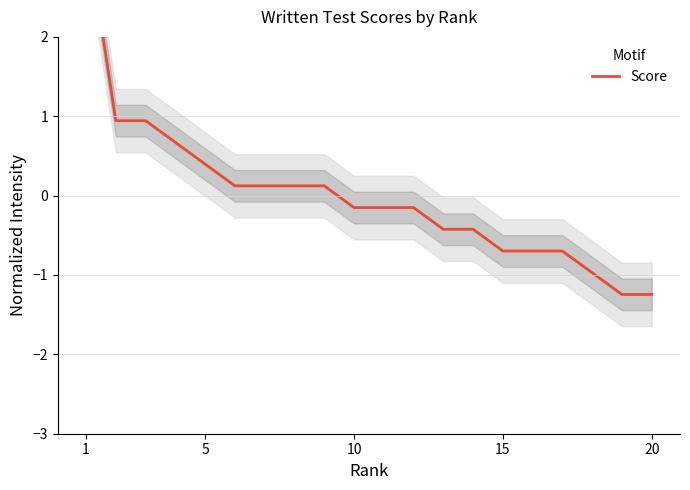

At which label does the data first exceed 0?

1